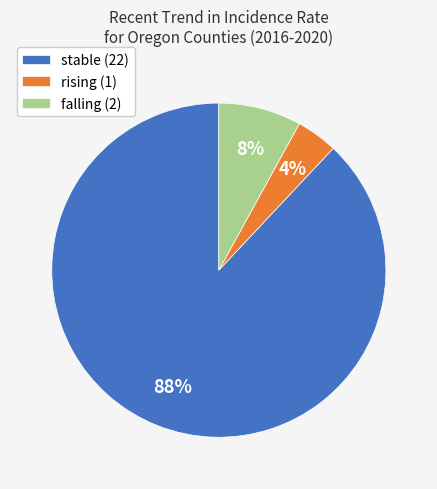

Combined, do rising (1) and falling (2) account for over 50%?

No